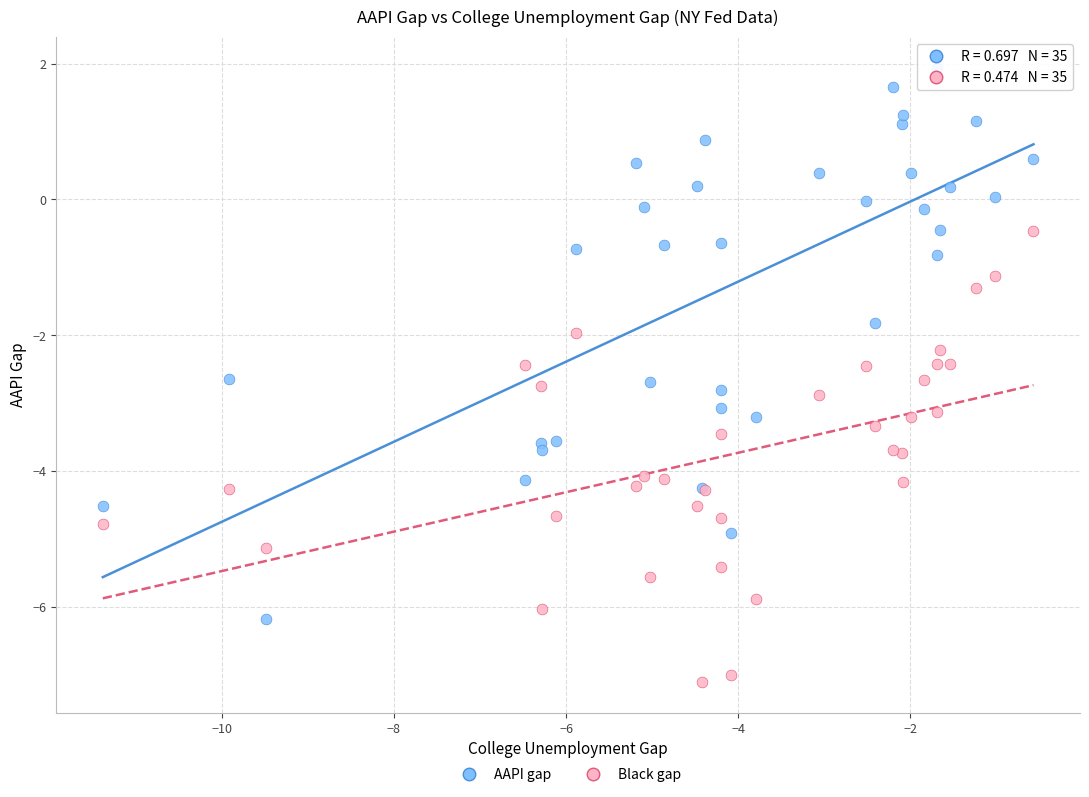

What are all the series names shown in the legend?

AAPI gap, Black gap